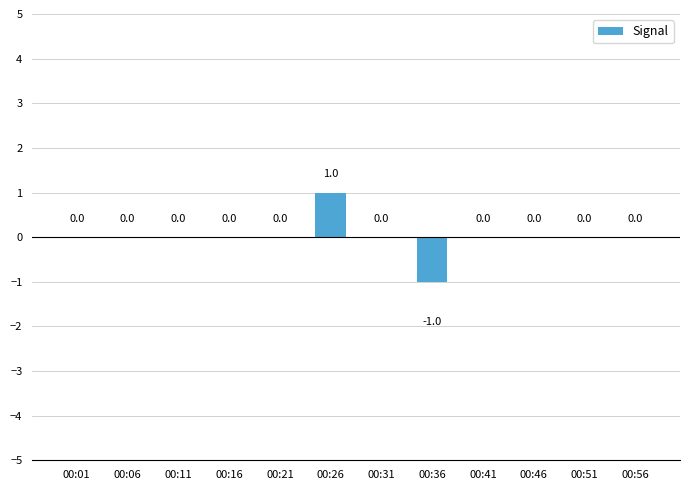

How many values are between 0 and 1?

11